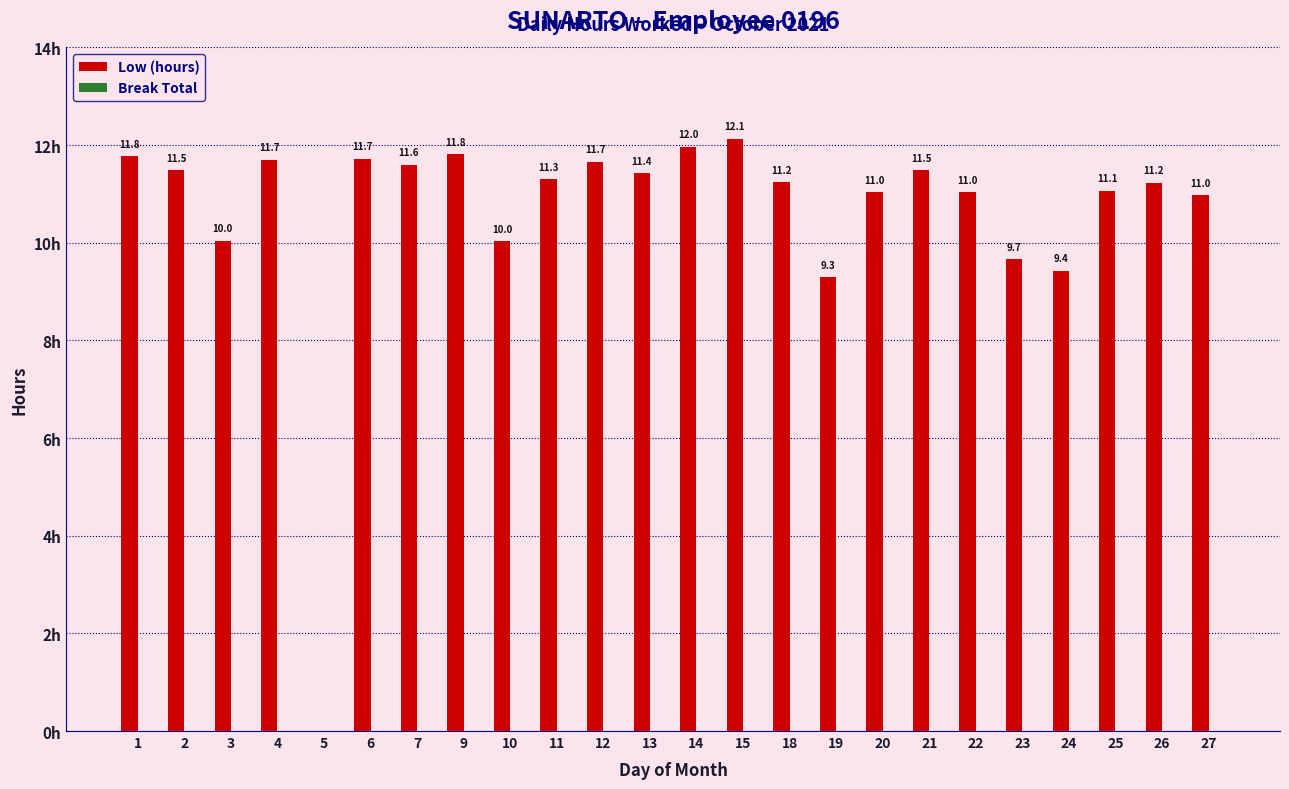

Are the bars horizontal?

No